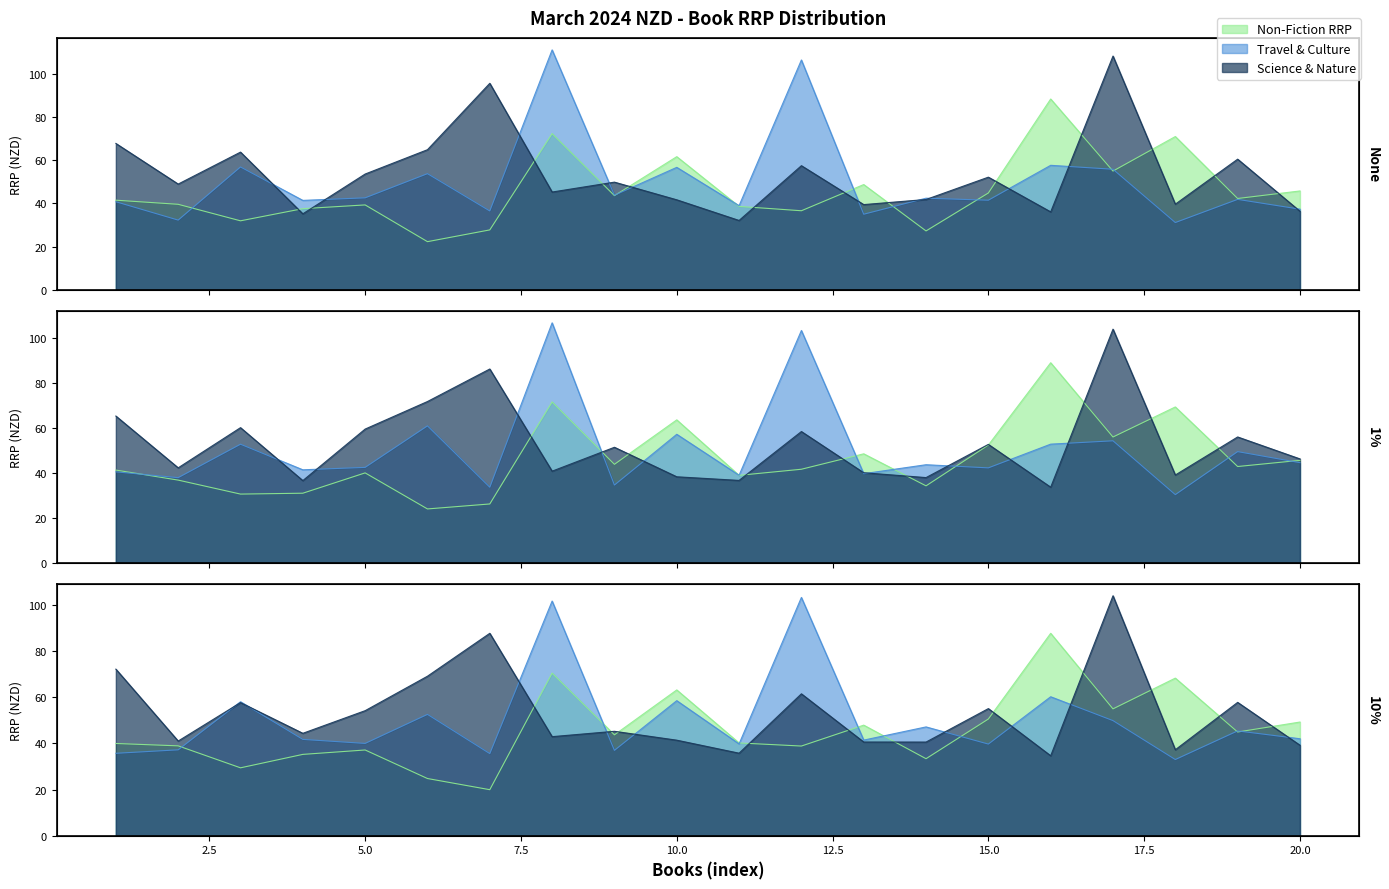

How many data points in Science & Nature are less than 45?

10